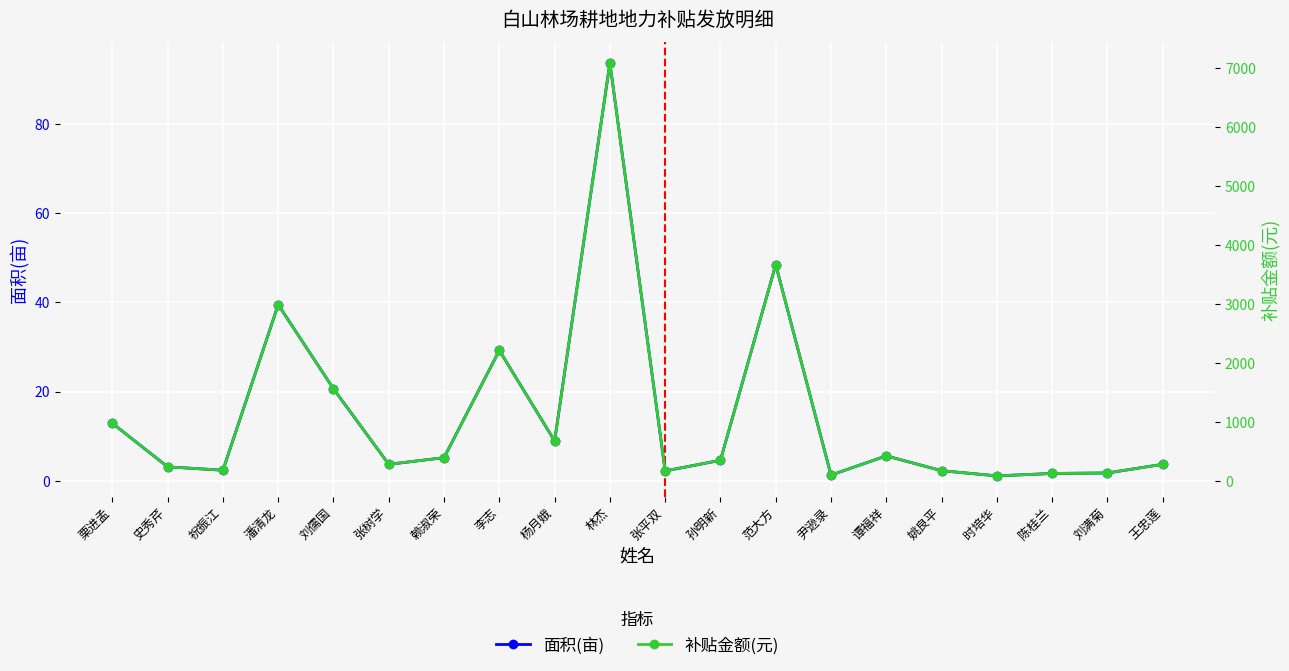

At which category is the sum across all series the highest?

林杰